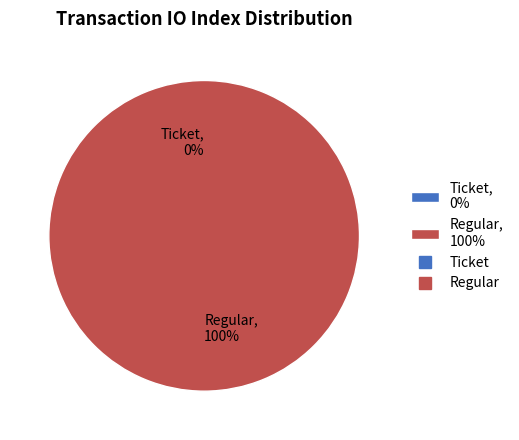

Which category accounts for the majority?

Regular